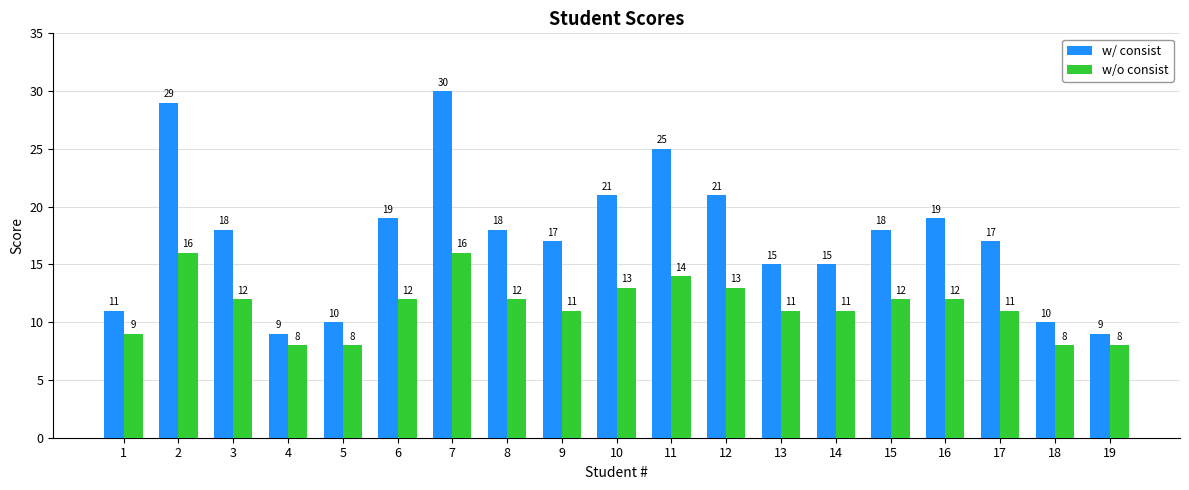

Are the bars grouped side by side (vs. stacked)?

Yes